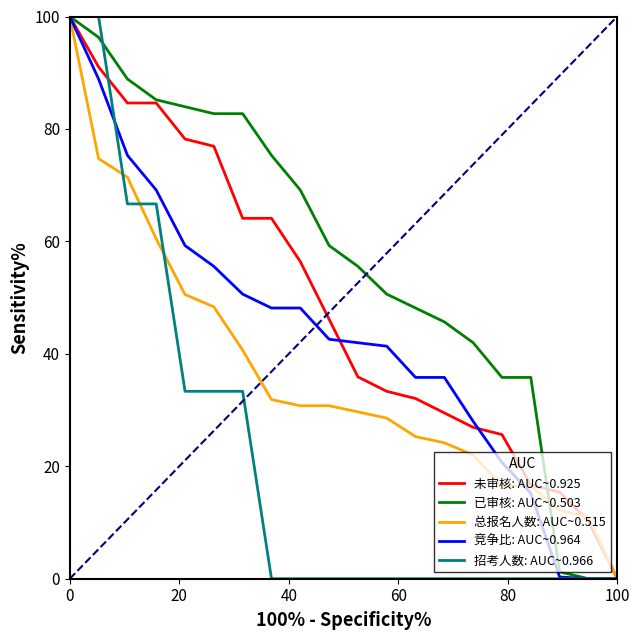

What is the greatest value displayed?

100.0